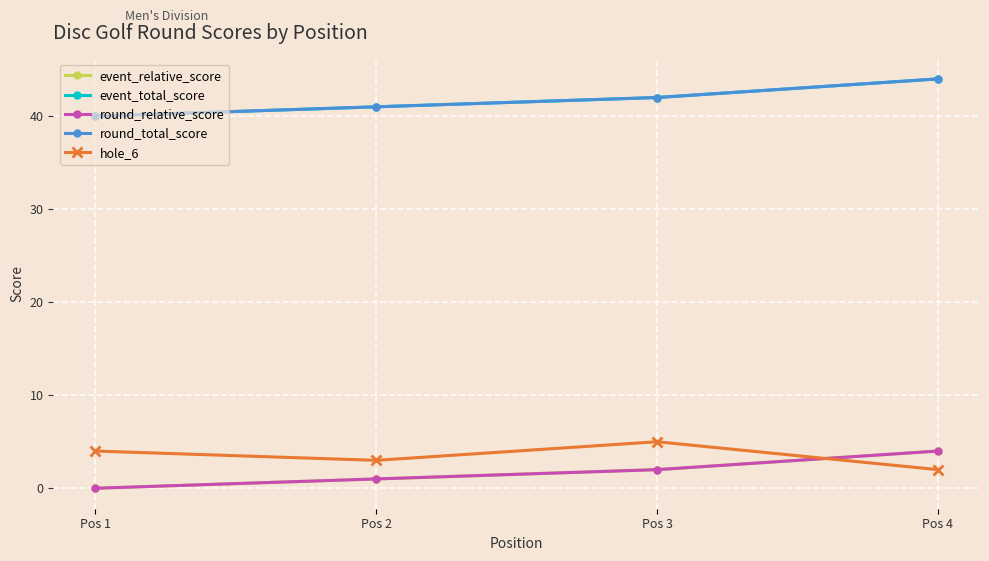

Count the hole_6 values in the range 3 to 5.

3